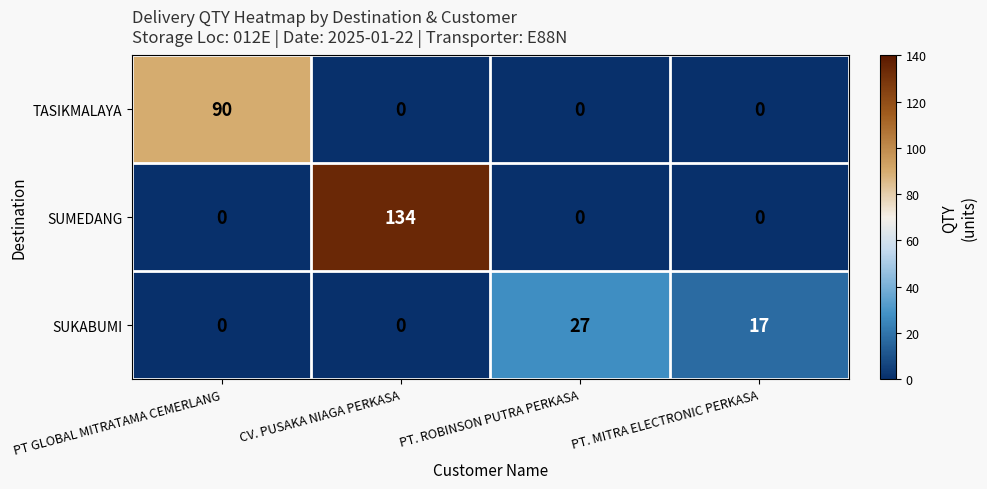

What is the difference between the SUKABUMI values at PT GLOBAL MITRATAMA CEMERLANG and PT. ROBINSON PUTRA PERKASA?

27